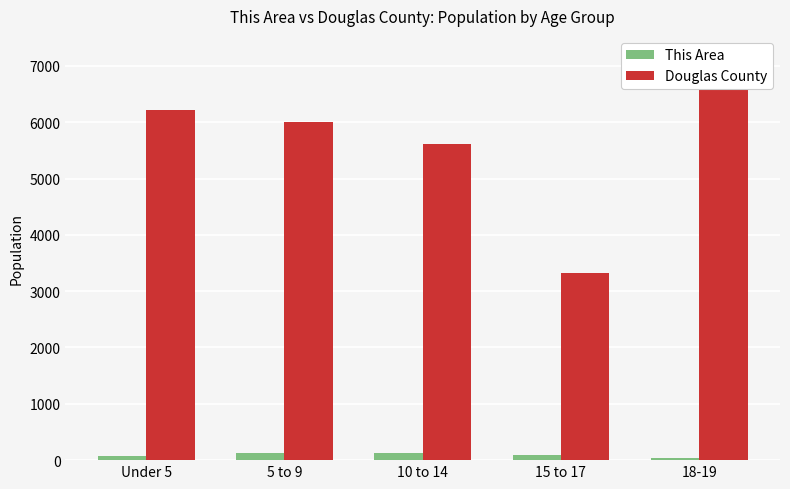

At which label does This Area first exceed 85?

5 to 9